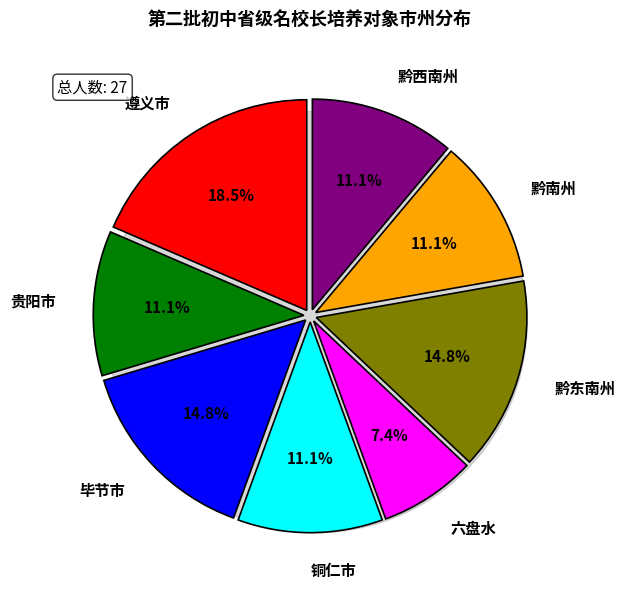

To the nearest percent, what is the combined percentage of 黔南州 and 黔东南州?

26%